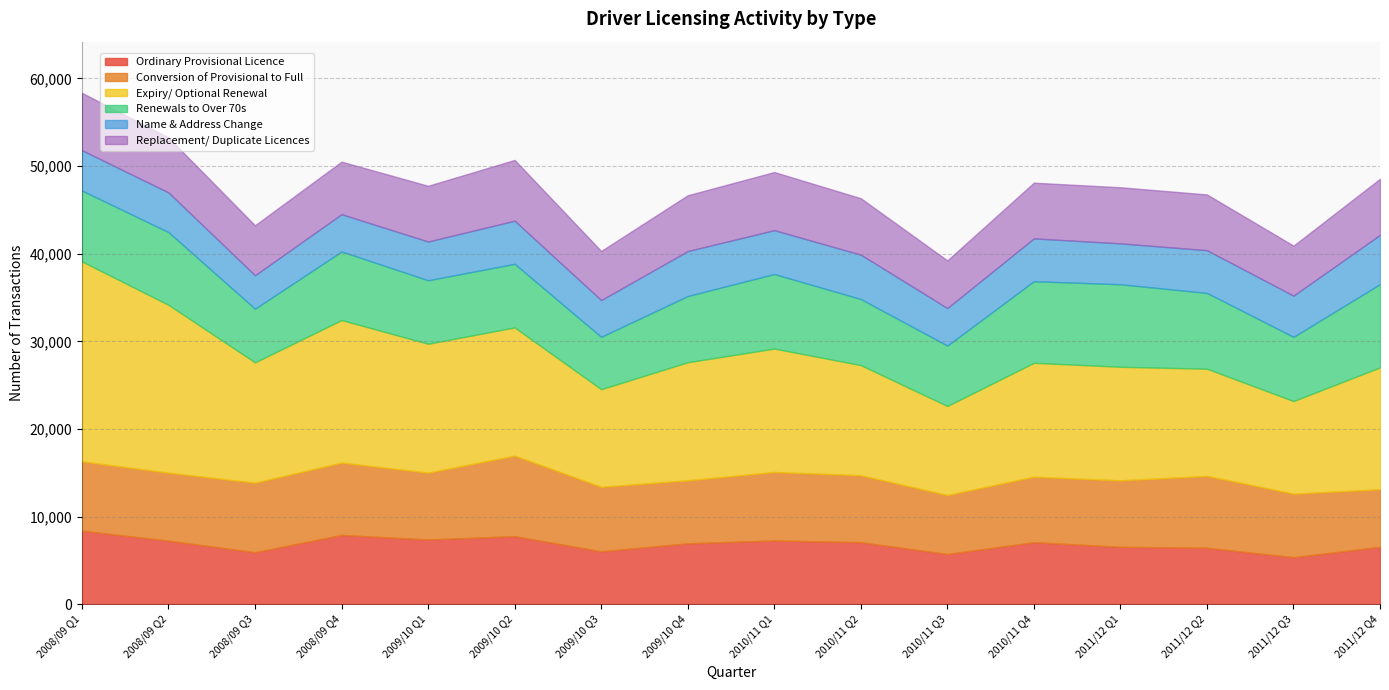

Reading right to left, list all the values displayed in this chart.

Ordinary Provisional Licence: 6565	5385	6460	6571	7096	5747	7096	7289	6969	6055	7785	7407	7921	5951	7267	8411
Conversion of Provisional to Full: 6564	7242	8193	7573	7463	6724	7630	7812	7180	7355	9178	7616	8249	7927	7751	7904
Expiry/ Optional Renewal: 13903	10566	12225	12958	12993	10157	12566	14076	13465	11136	14627	14702	16258	13726	19150	22800
Renewals to Over 70s: 9491	7321	8645	9409	9308	6890	7535	8501	7551	5967	7252	7240	7826	6117	8291	8084
Name & Address Change: 5624	4697	4873	4662	4882	4279	5061	5002	5127	4192	4918	4418	4248	3815	4522	4602
Replacement/ Duplicate Licences: 6397	5704	6360	6400	6355	5436	6436	6630	6368	5601	6933	6358	5993	5704	6264	6543